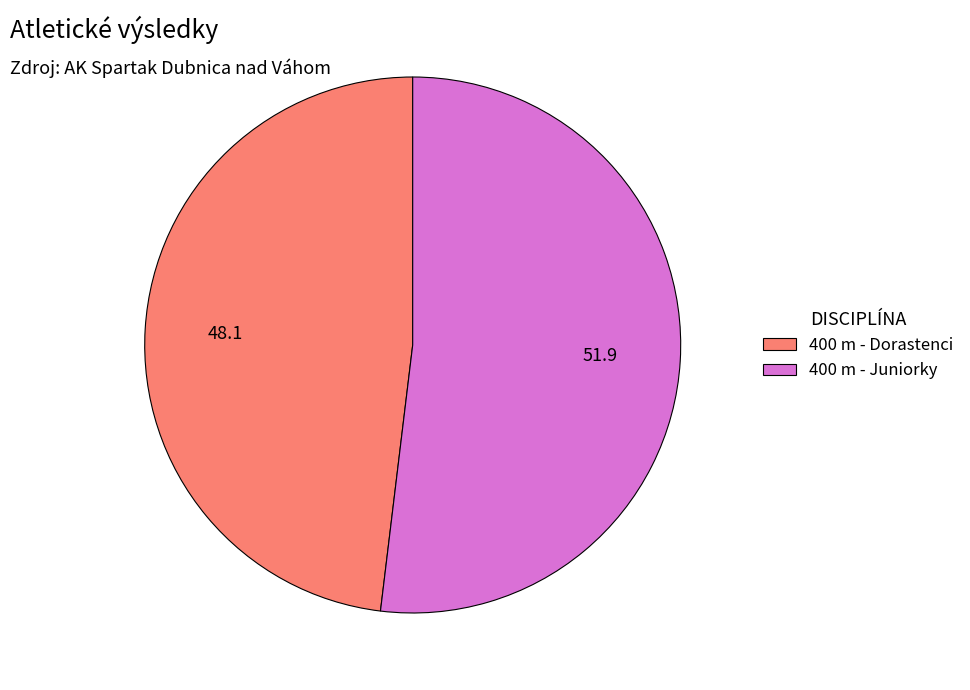

Rank the categories by value from lowest to highest.

400 m - Dorastenci, 400 m - Juniorky